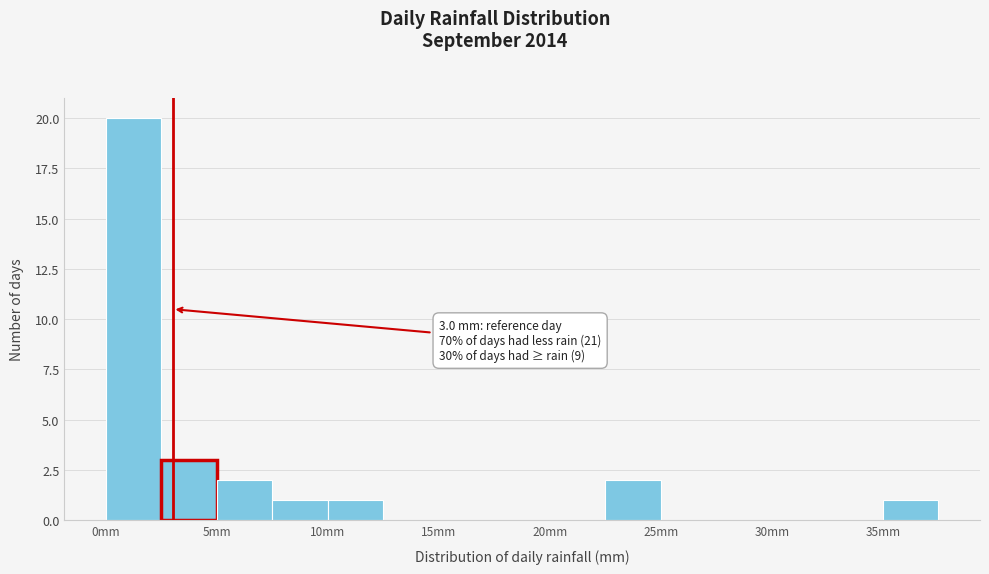

Which range on the x-axis has the tallest bar?

0.0 to 2.5